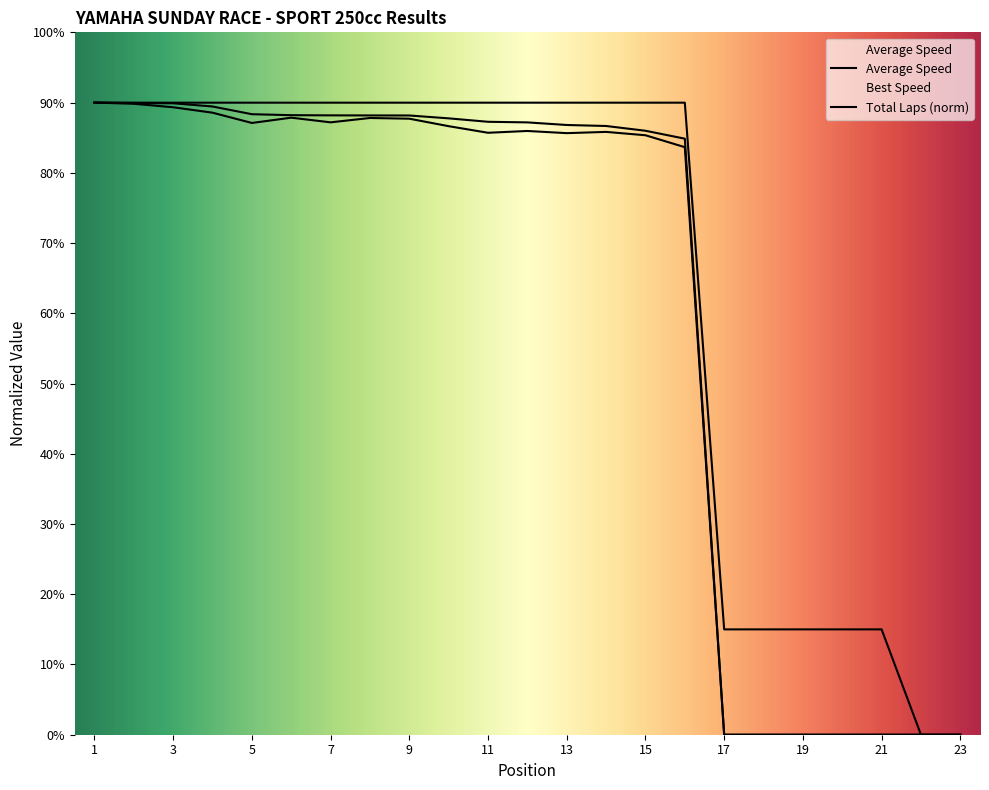

Which series ends up on top after the final intersection of Total Time and Total Laps?

Total Laps